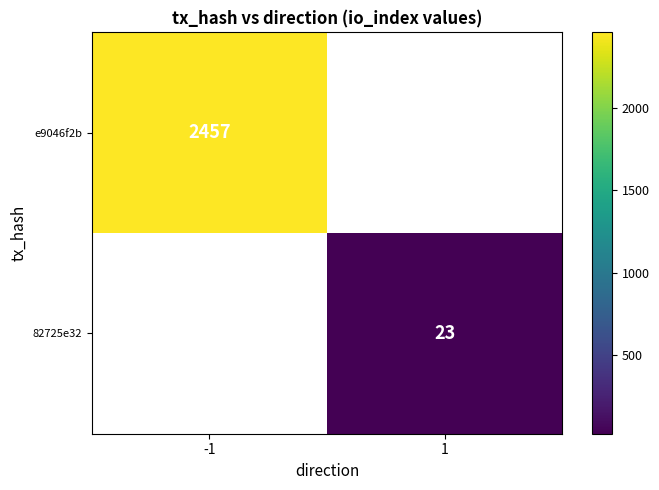

Is the value of 82725e32 at 1 greater than the value of e9046f2b at -1?

No